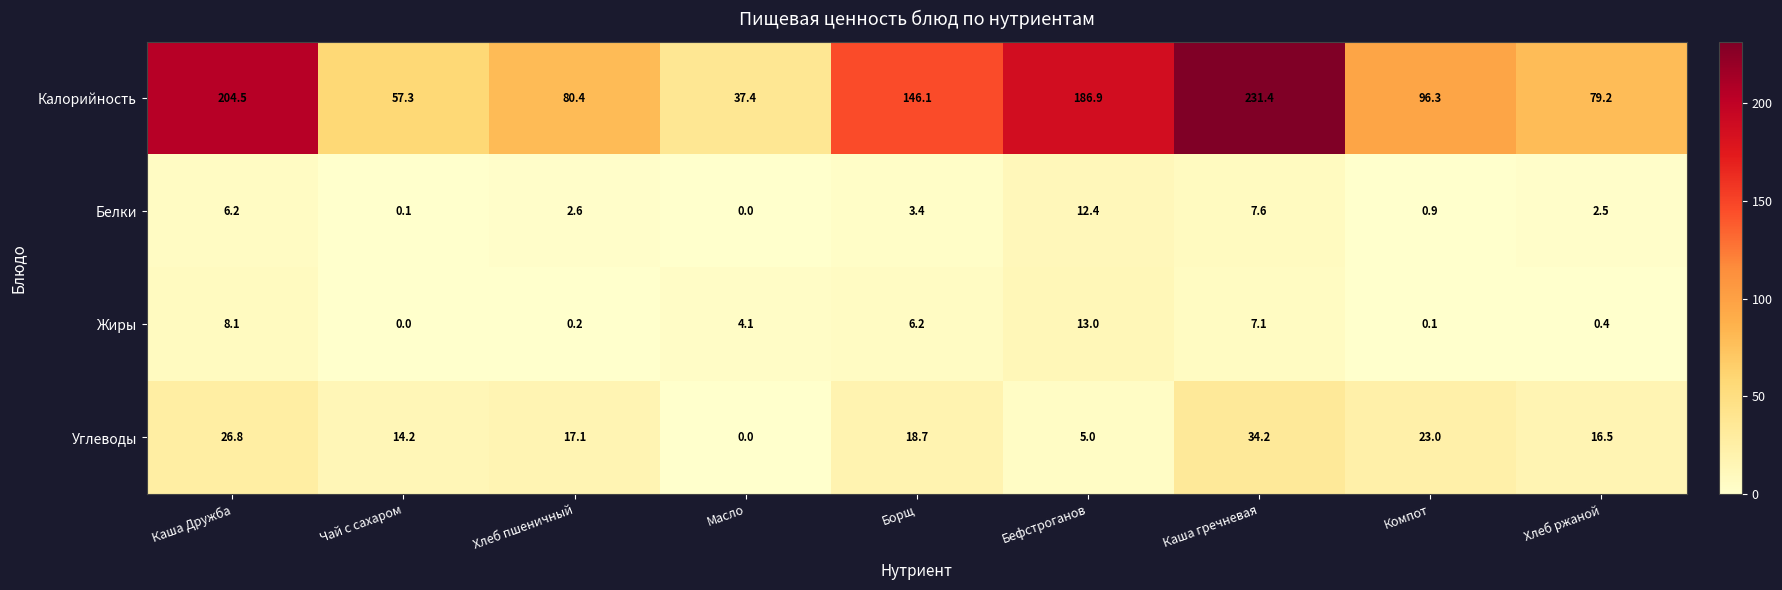

Rank the series by their maximum value, from lowest to highest.

Белки, Жиры, Углеводы, Калорийность